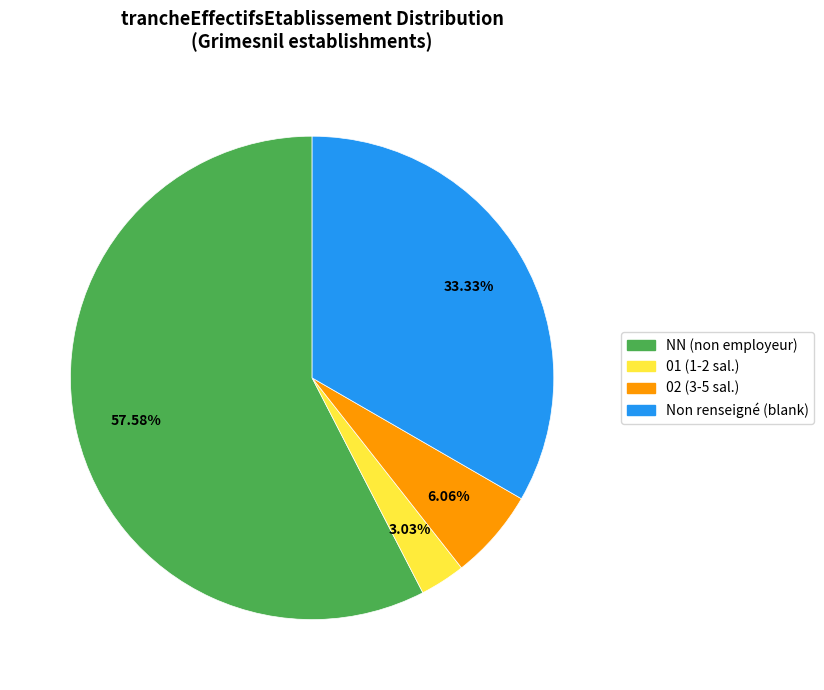

Is there a majority slice in this chart?

Yes